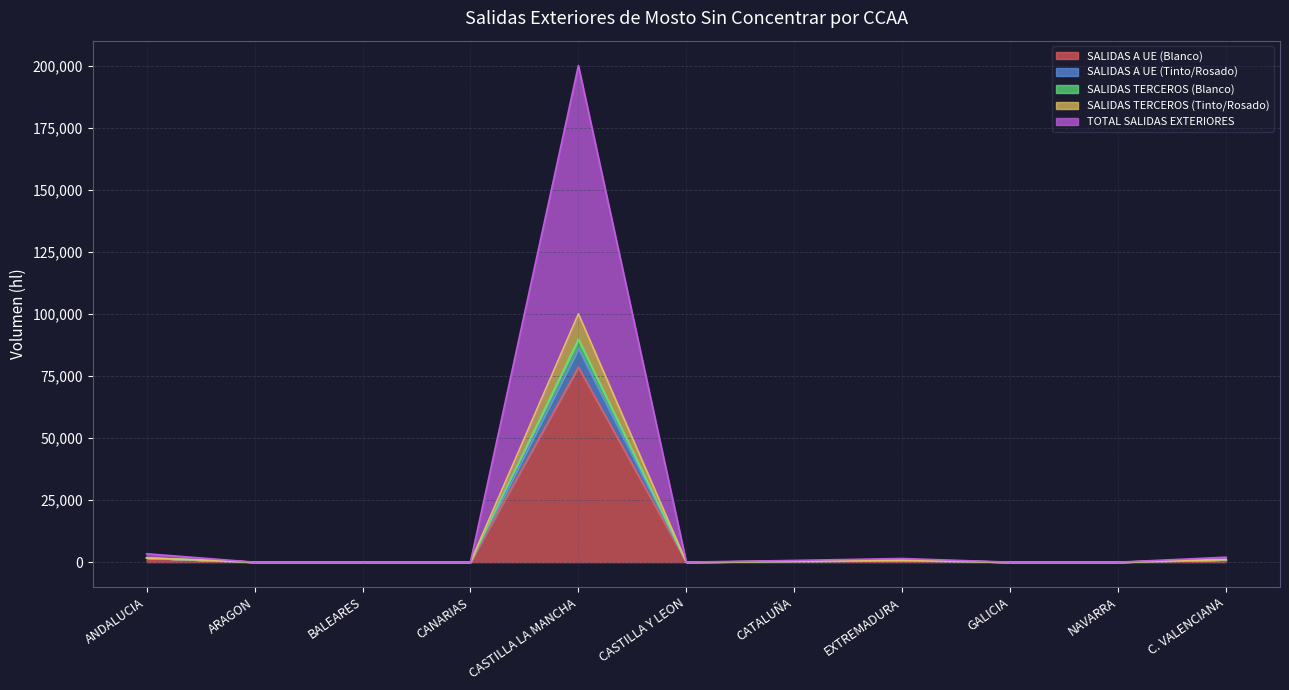

Which has a higher value, BALEARES or ANDALUCIA?

ANDALUCIA